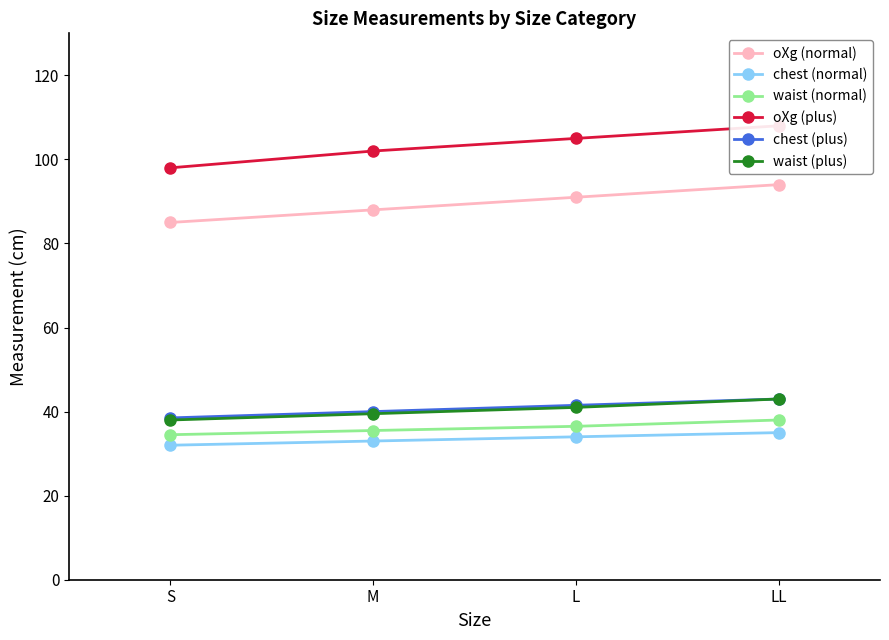

At which label does chest (normal) reach its minimum?

S